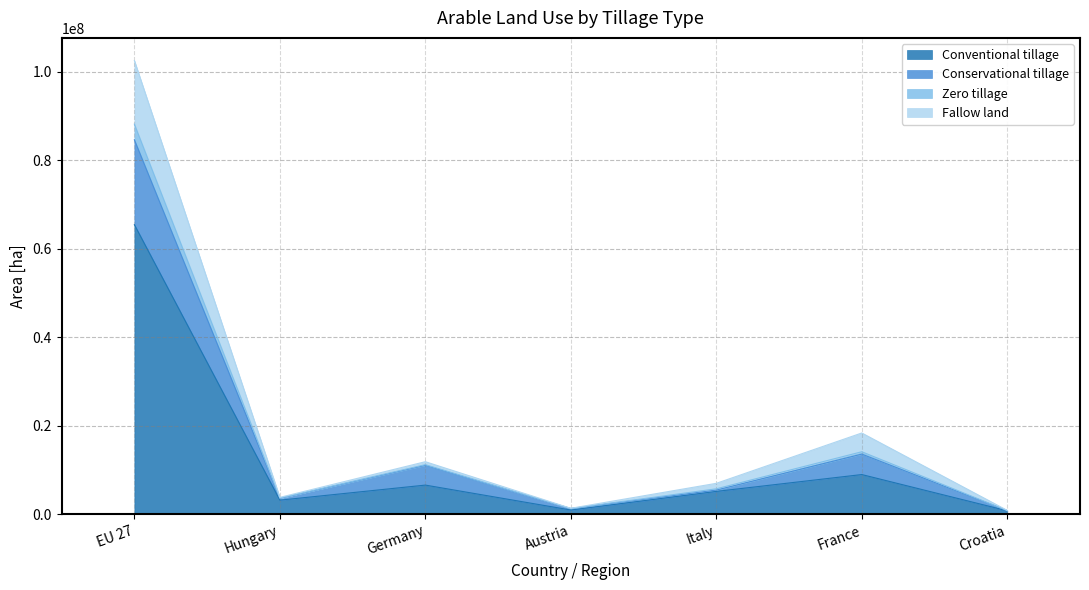

Is it true that Conventional tillage equals 8991900 at France?

True